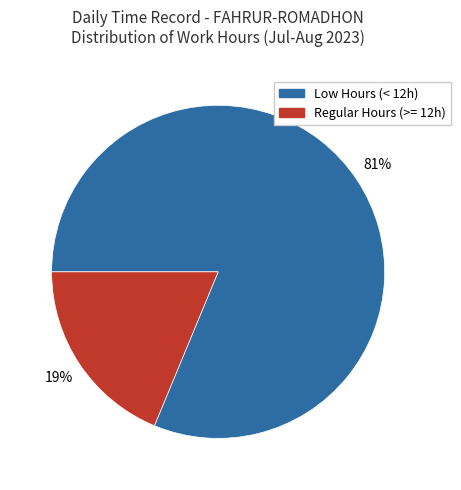

To the nearest percent, what is the combined percentage of Low Hours (< 12h) and Regular Hours (>= 12h)?

100%